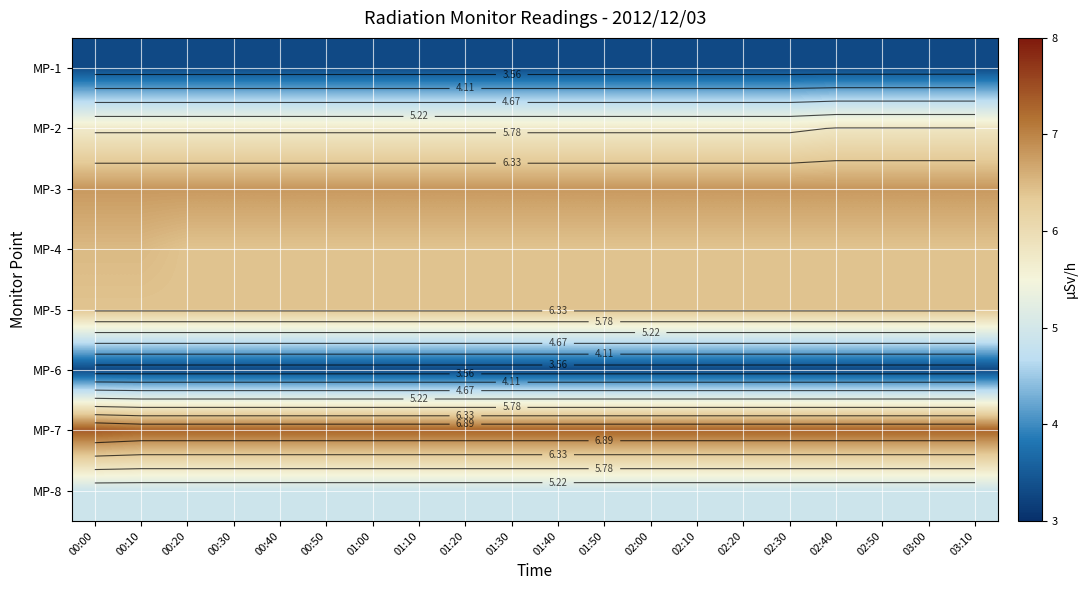

Is the value of MP-7 at 02:20 greater than the value of MP-4 at 01:20?

Yes